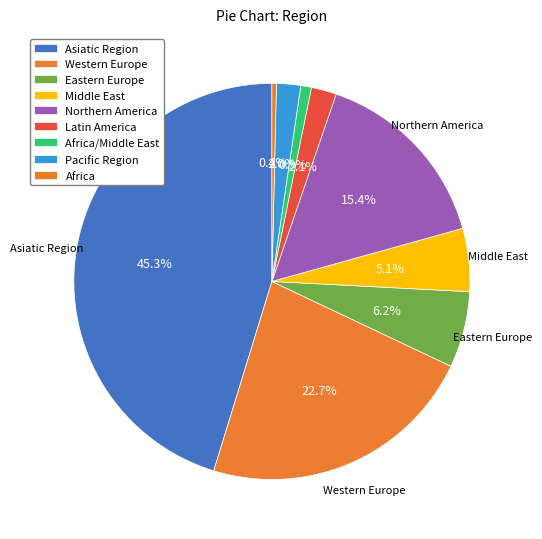

True or false: Africa accounts for 1% of the total.

False